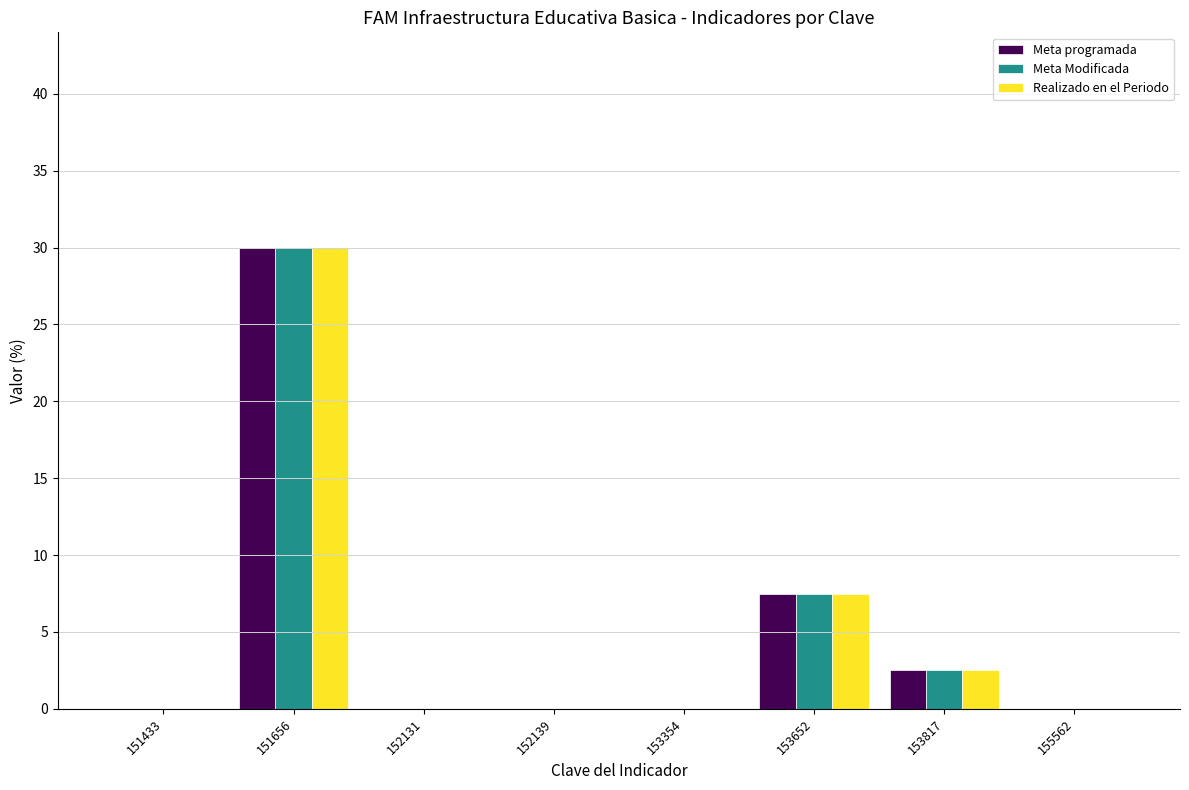

What is the maximum value for Realizado en el Periodo?

30.0